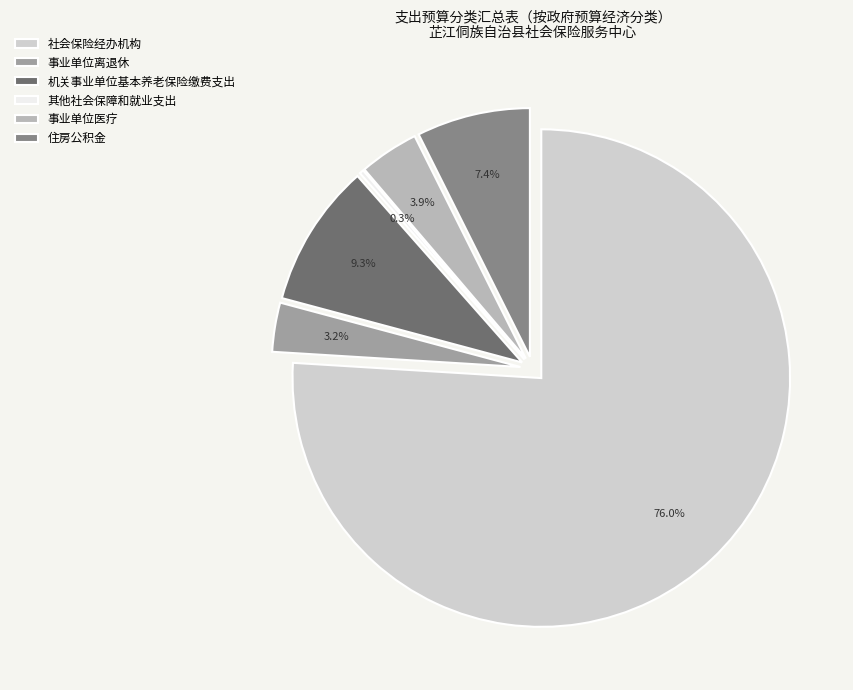

To the nearest percent, what percentage of the pie is 机关事业单位基本养老保险缴费支出?

9%